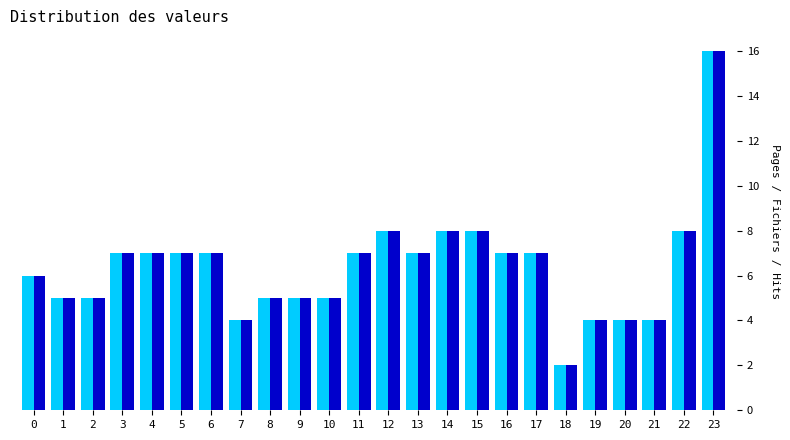

At which category does the chart reach its minimum across all series?

18